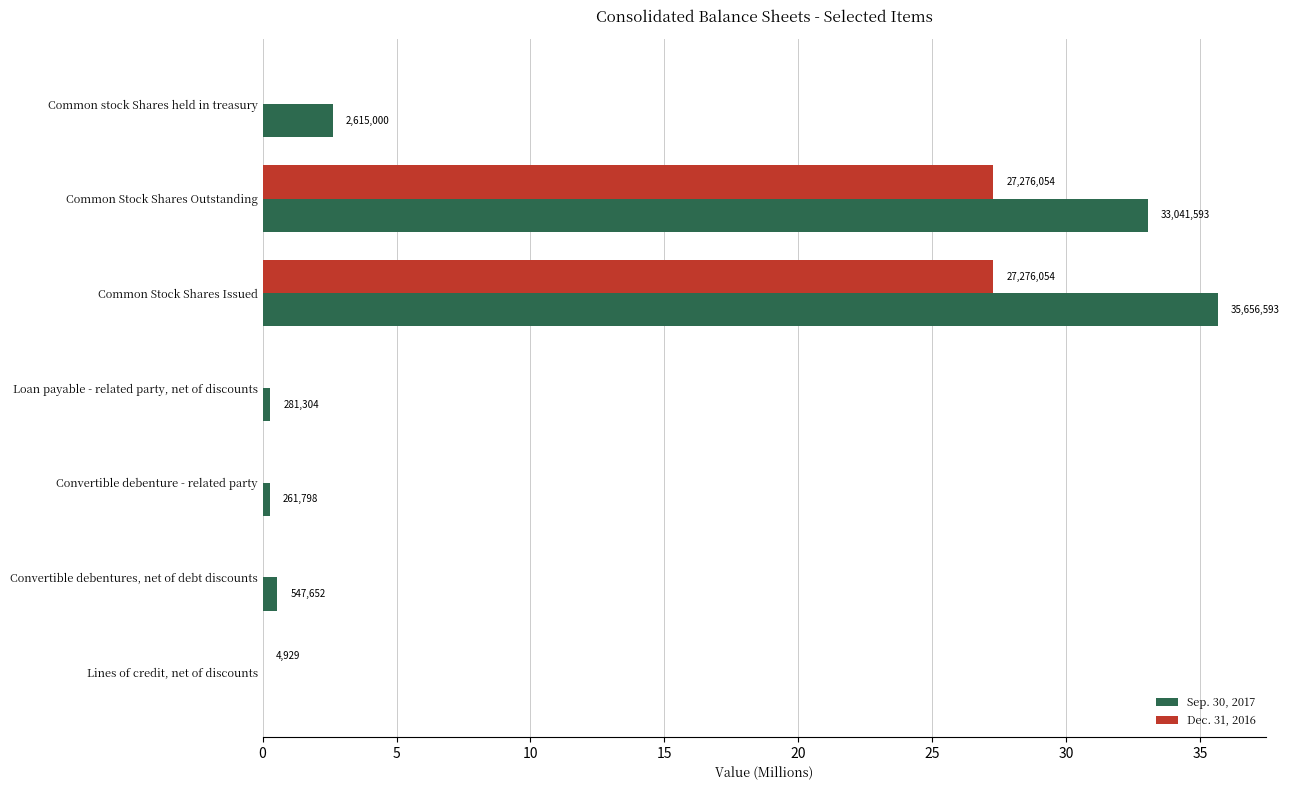

What are all the series names shown in the legend?

Sep. 30, 2017, Dec. 31, 2016